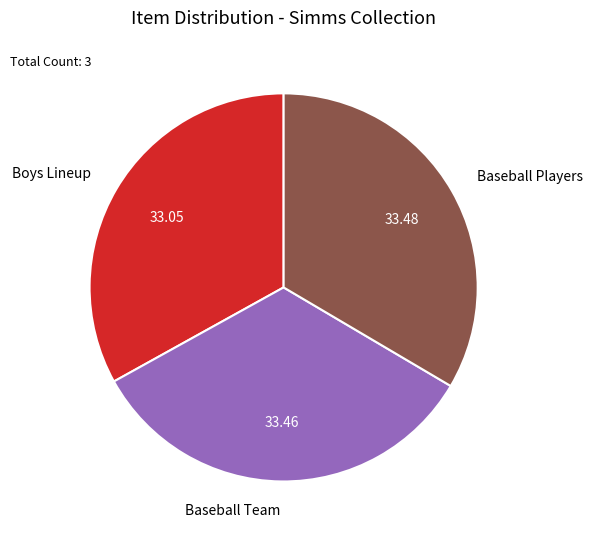

Is Baseball Players the majority of the pie?

No